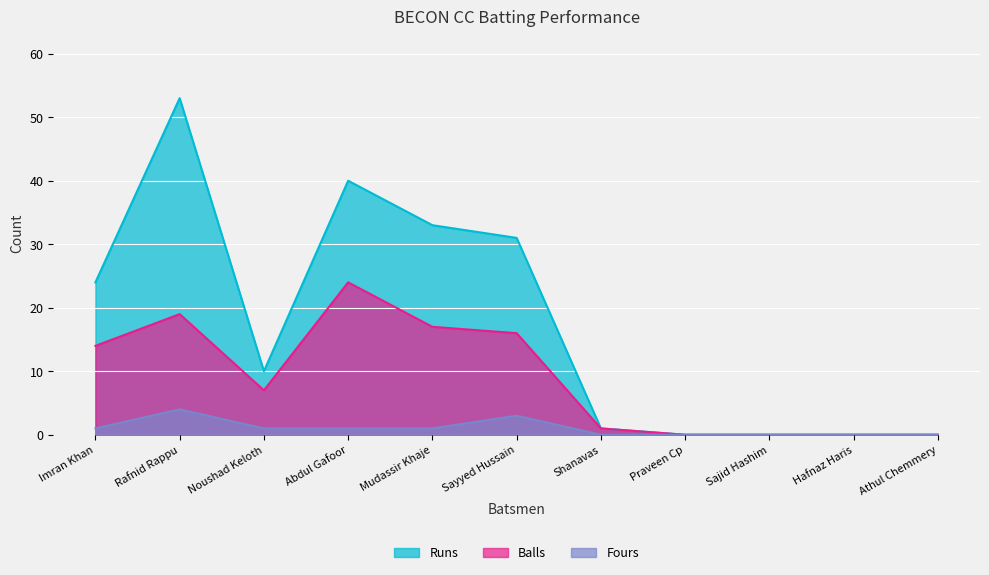

At Abdul Gafoor, list the series in order from smallest to largest.

Fours, Balls, Runs